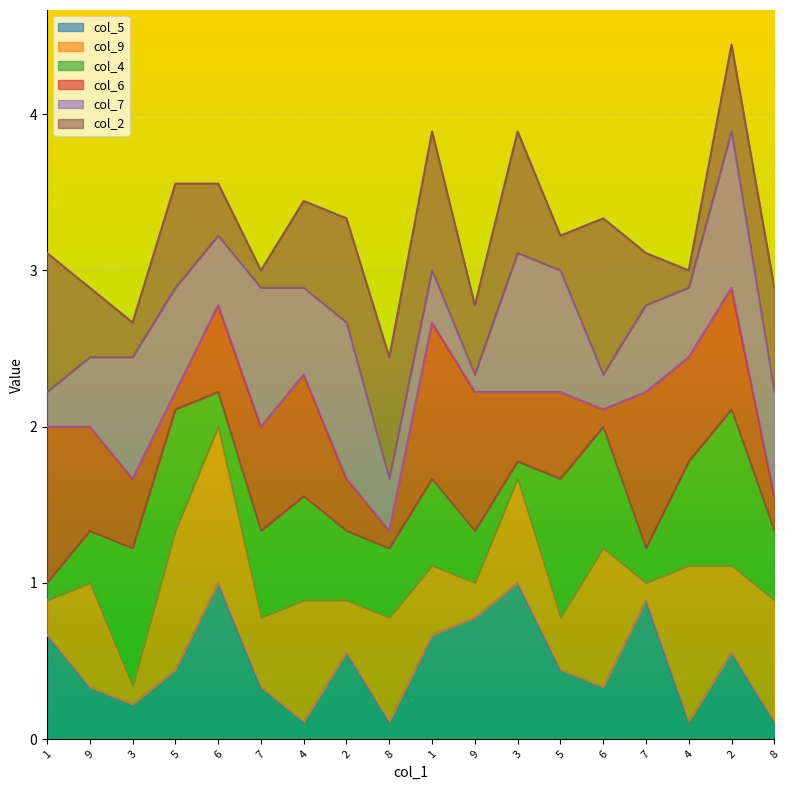

At which category is the sum across all series the highest?

2